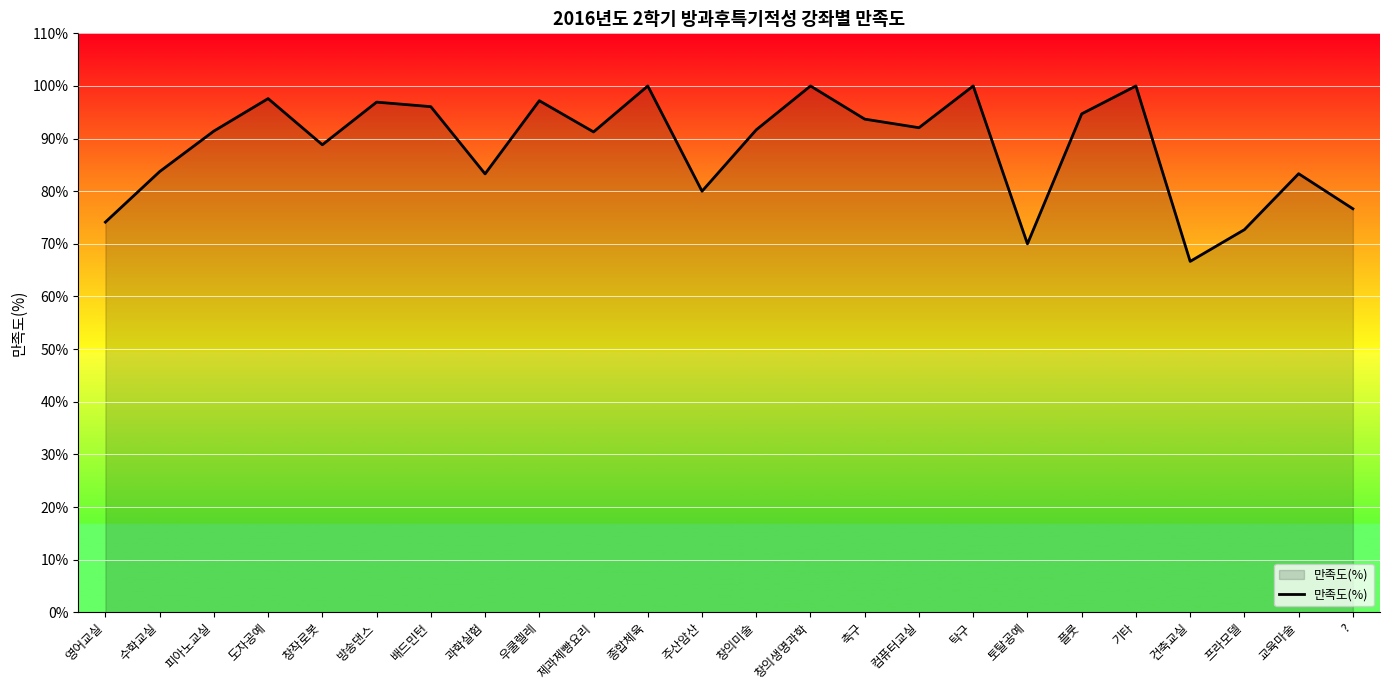

At which category does the chart reach its minimum across all series?

건축교실